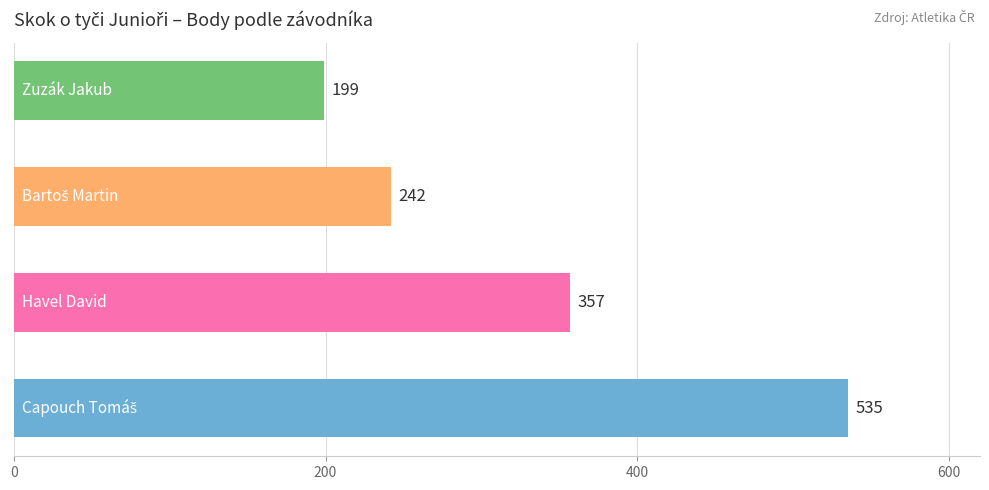

Reading bottom to top, list all the values displayed in this chart.

535	357	242	199